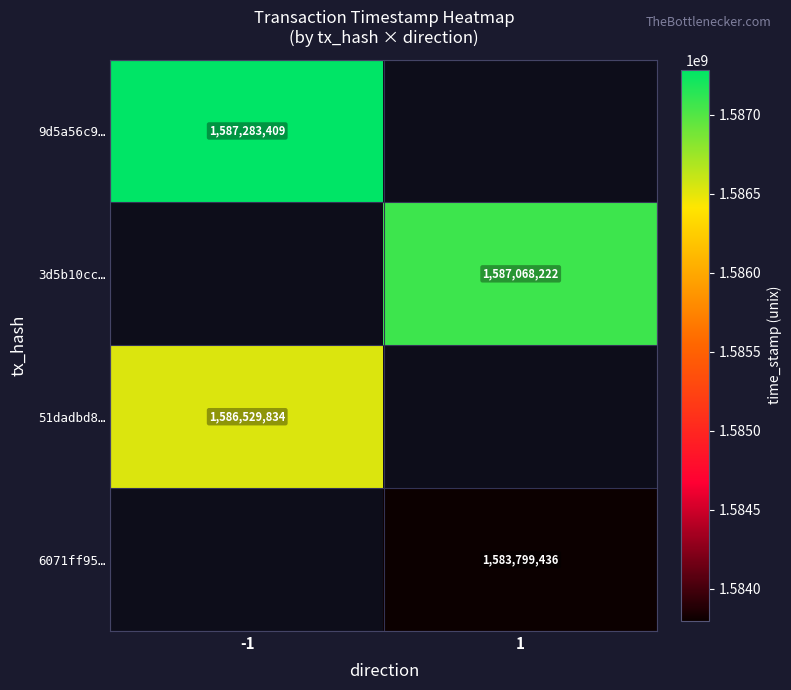

Is it true that 51dadbd8… equals 1586529834 at -1?

True